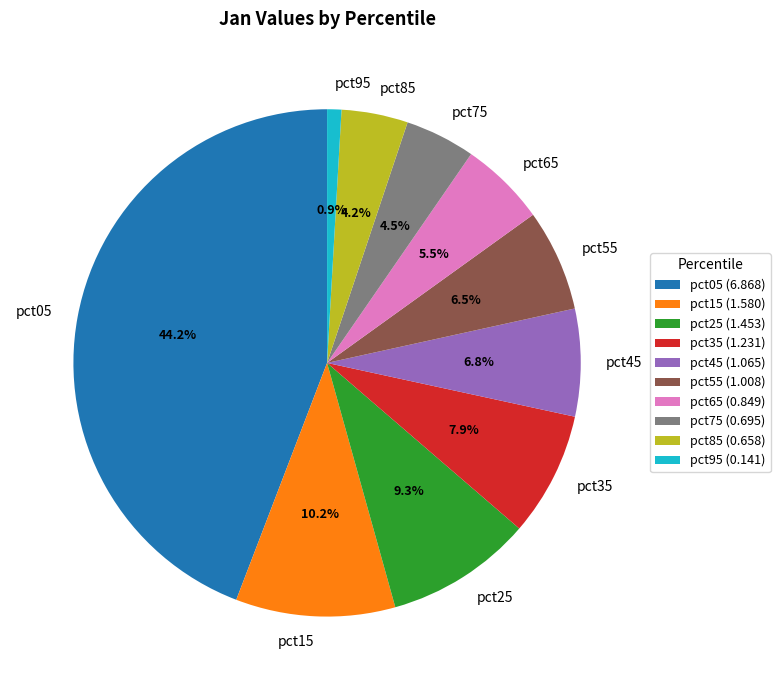

Is there any slice that represents more than half of the pie?

No